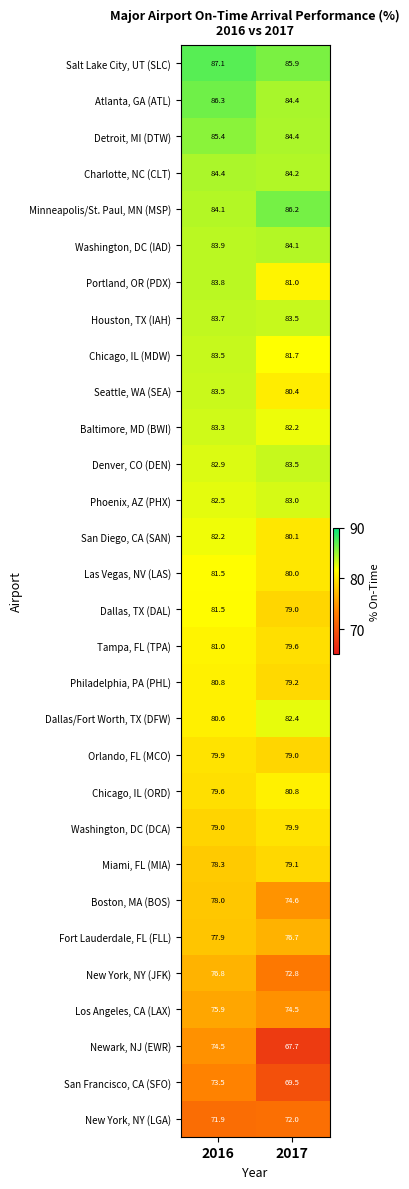

Count the number of categories in the chart.

2